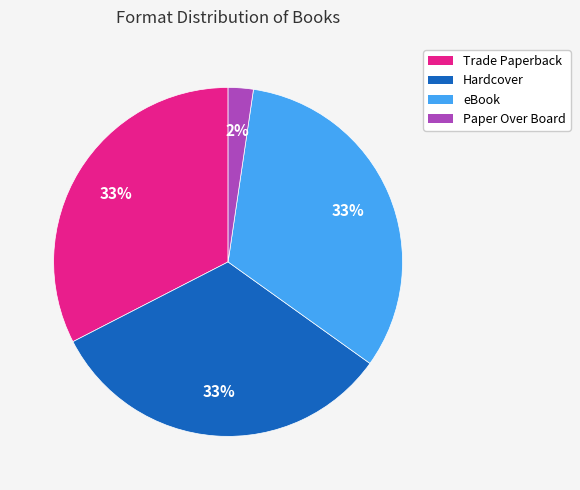

Does any single category account for the majority?

No